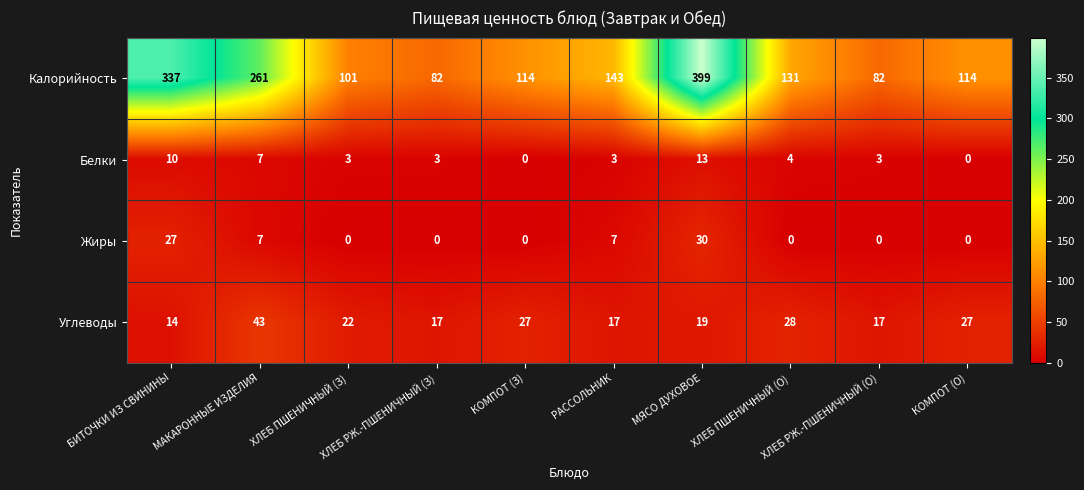

What is the total value across all series at ХЛЕБ ПШЕНИЧНЫЙ (З)?

126